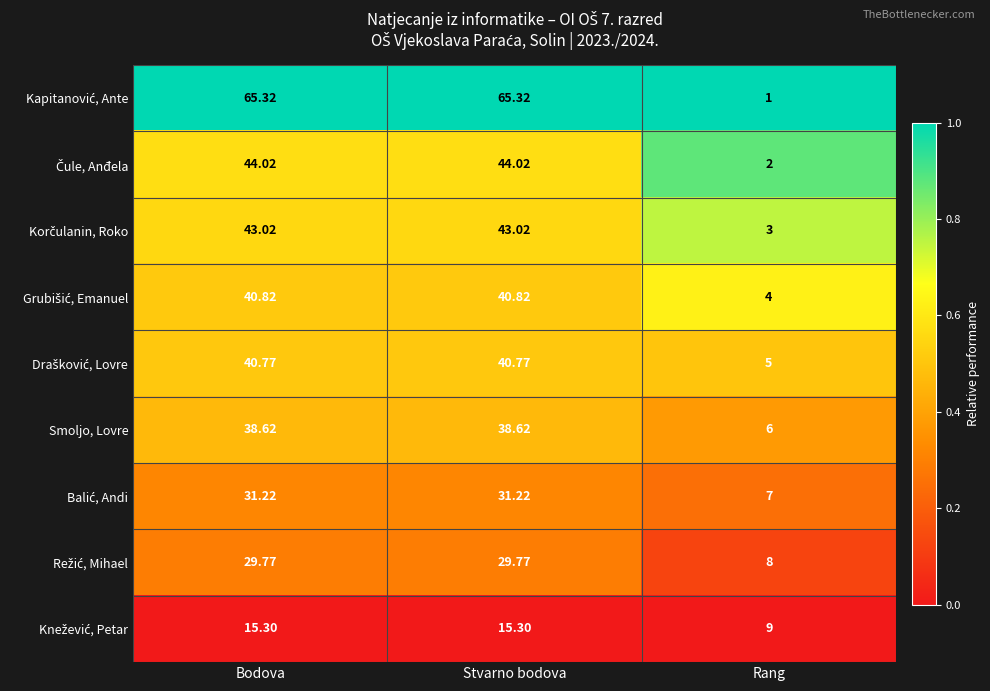

At which label is Smoljo, Lovre closest to 22?

Rang